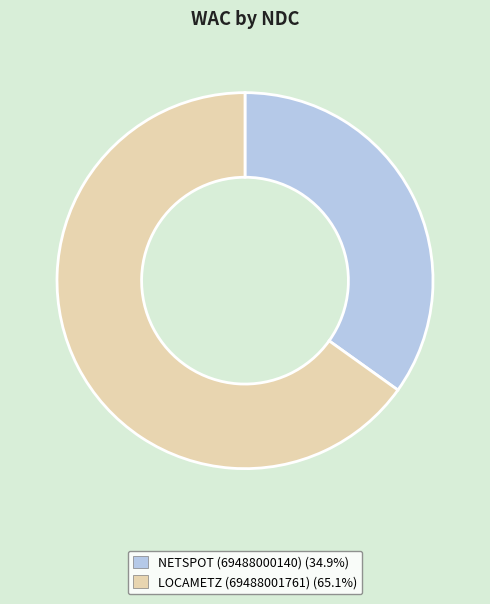

Is there any slice that represents more than half of the pie?

Yes